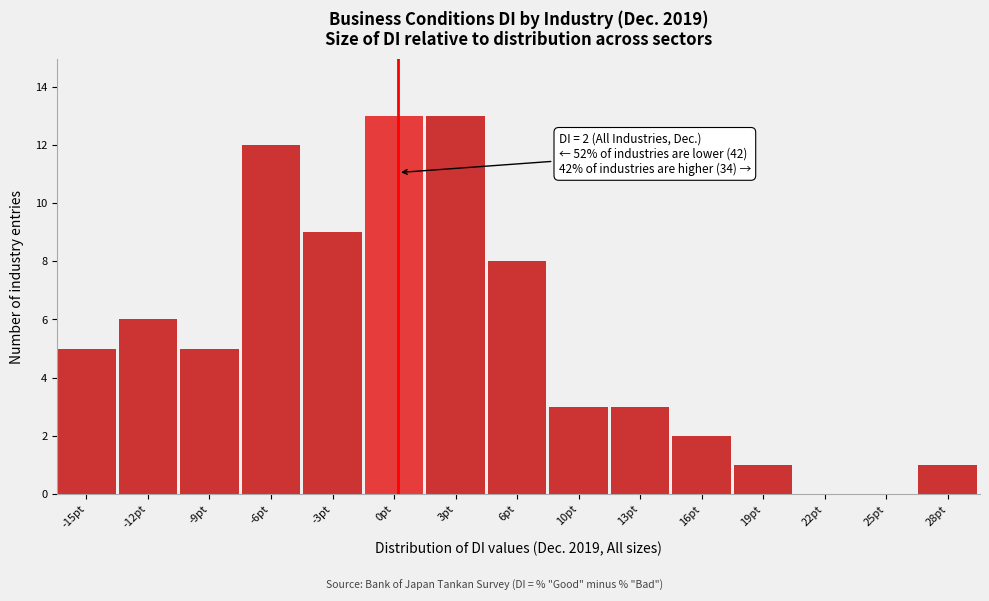

Reading left to right, extract all data points from this chart.

-15pt=5	-12pt=6	-9pt=5	-6pt=12	-3pt=9	0pt=13	3pt=13	6pt=8	10pt=3	13pt=3	16pt=2	19pt=1	22pt=0	25pt=0	28pt=1